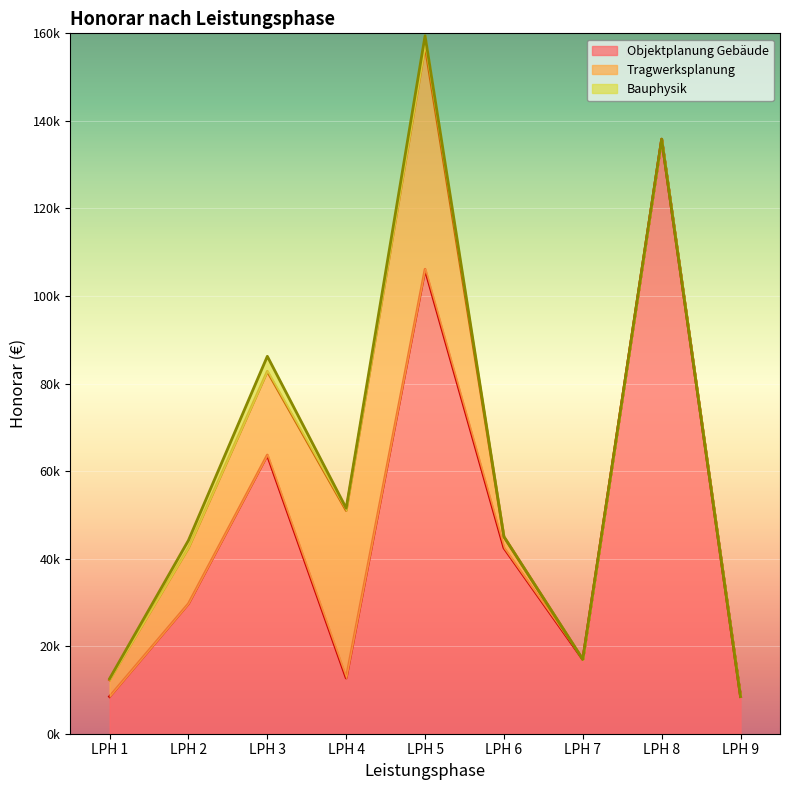

Which category has the highest value across all series?

LPH 8